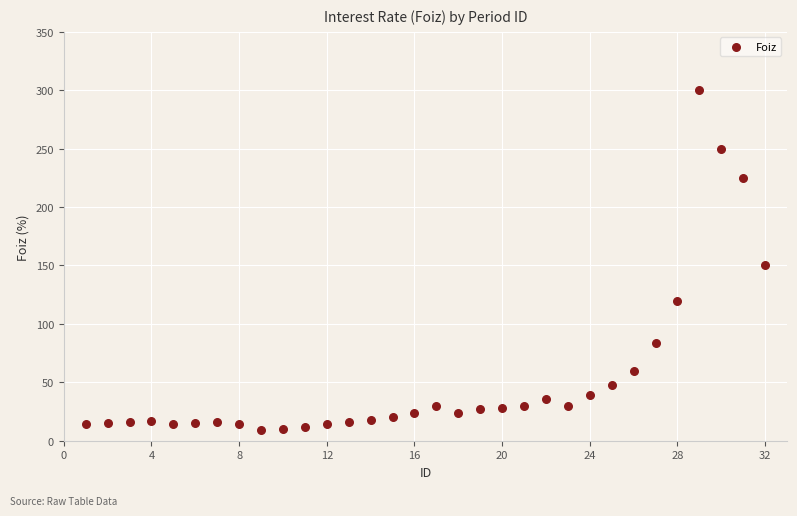

What is the range of Y values (max minus min)?

291